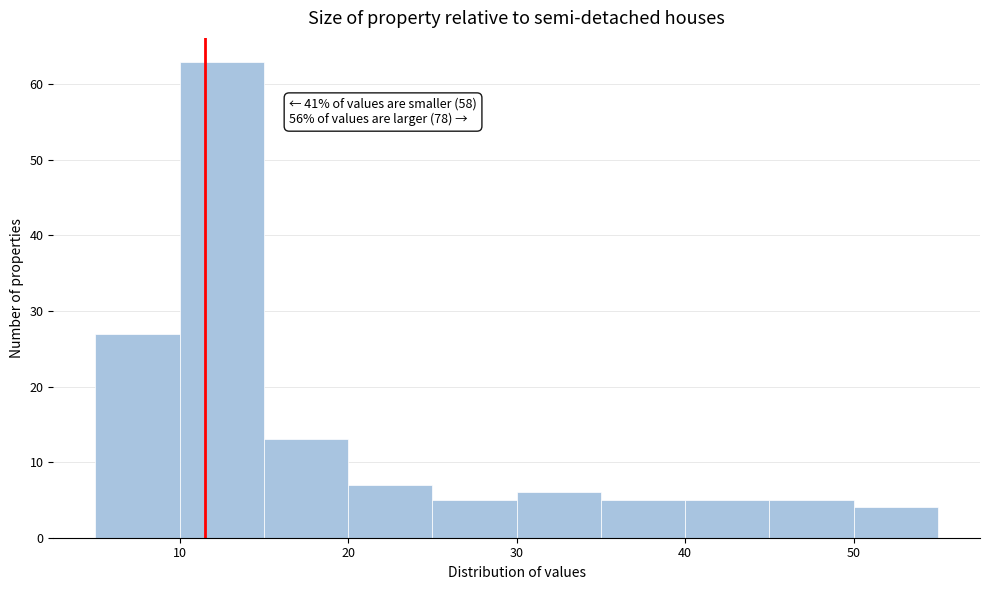

Over which range of the x-axis is the bar tallest?

10 to 15